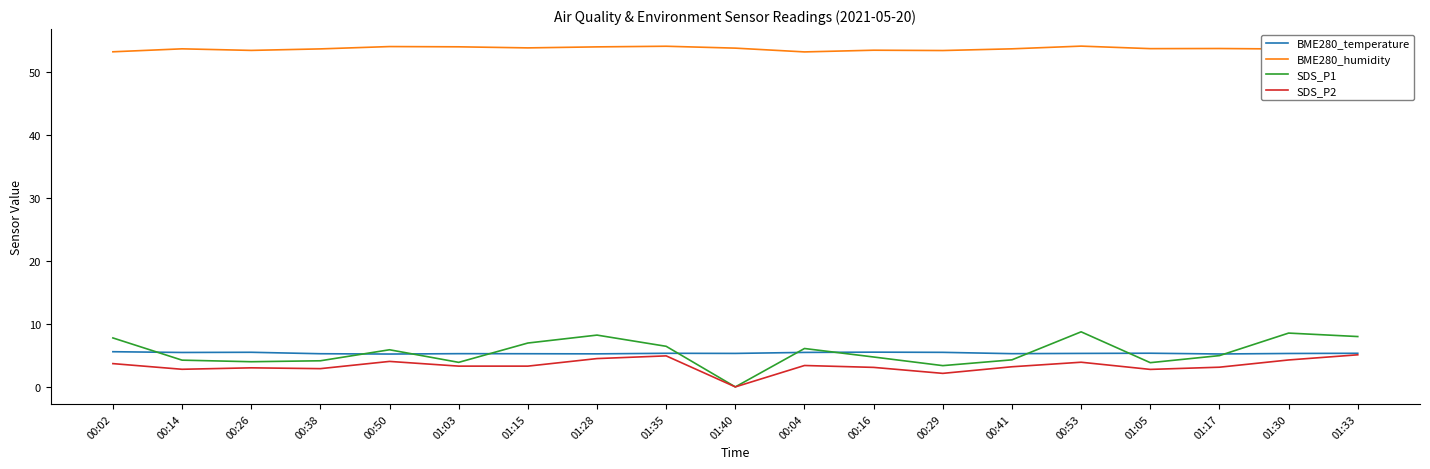

The value of BME280_temperature at 00:41 is 5.3. True or false?

True